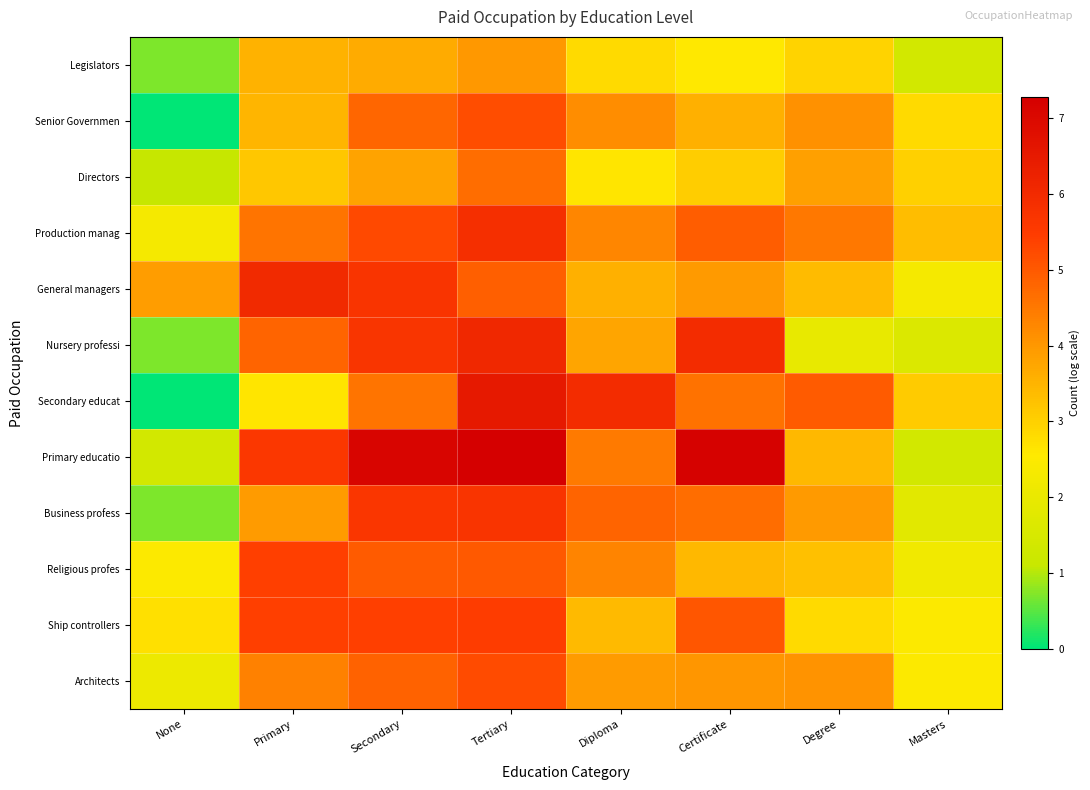

What is the spread (max minus min) of values at Degree?

3.0